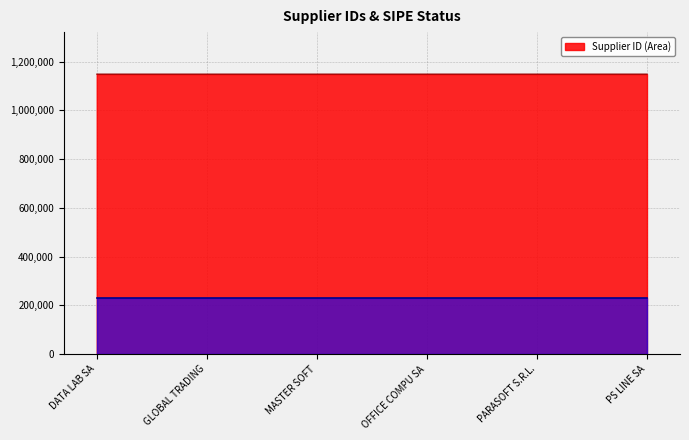

What is the sum of the values at DATA LAB SA and PARASOFT S.R.L.?

2297055